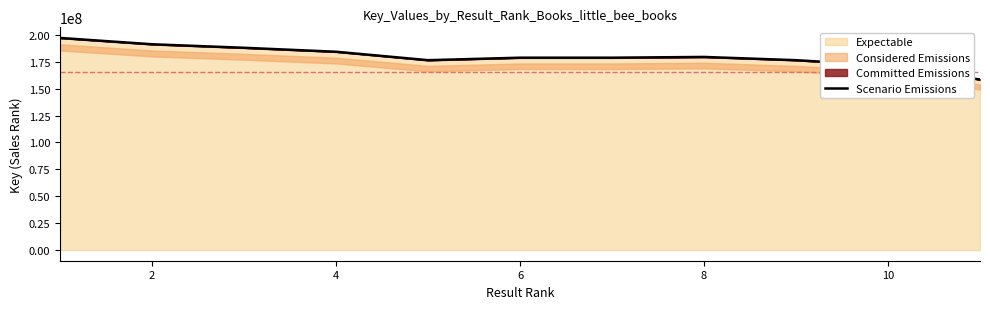

What is the minimum value for Expectable?

158423526